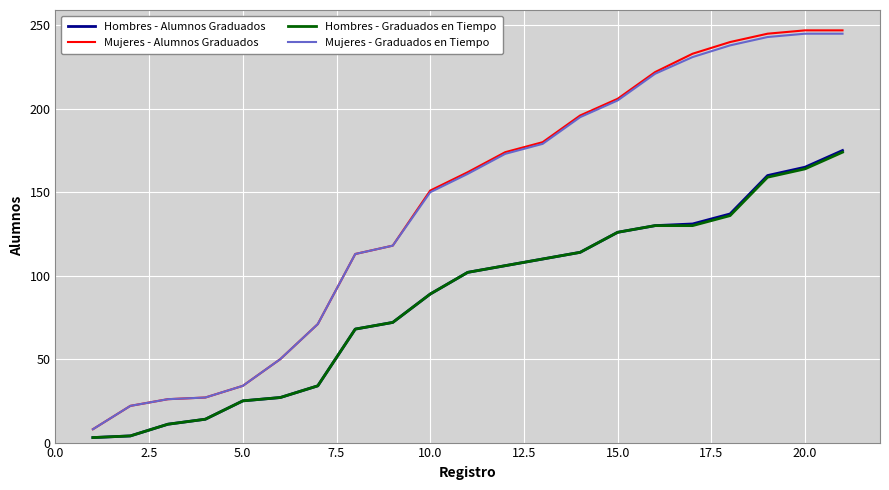

Does the chart display data point markers on the line(s)?

No